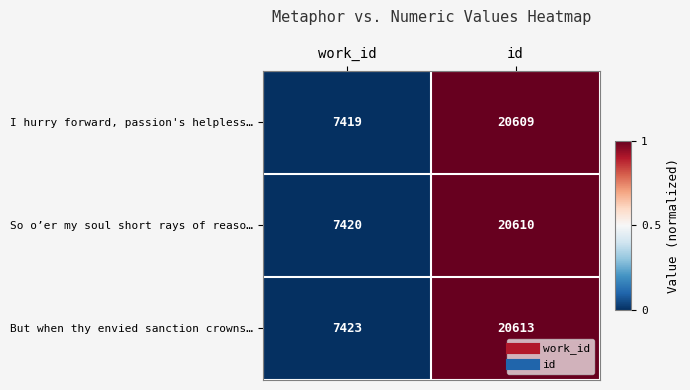

The value of So o’er my soul short rays of reaso… at id is 27715. True or false?

False